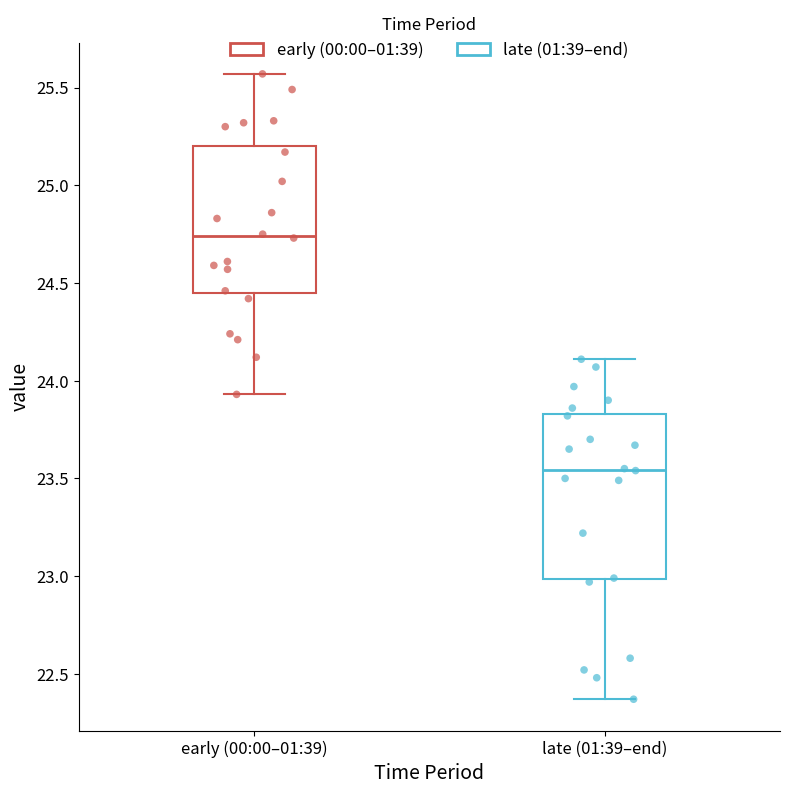

Where is the lower edge of the box for early (00:00–01:39) on the y-axis? The values are not printed on the chart, so give them approximately, as read against the axis.

24.45